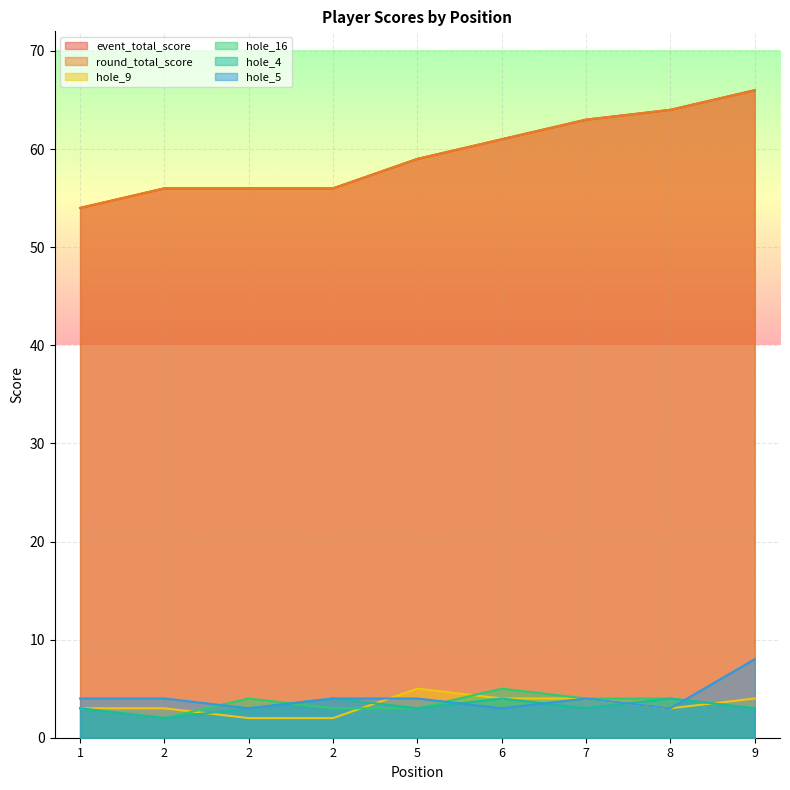

True or false: hole_9 has a value of 4 at 7.

True